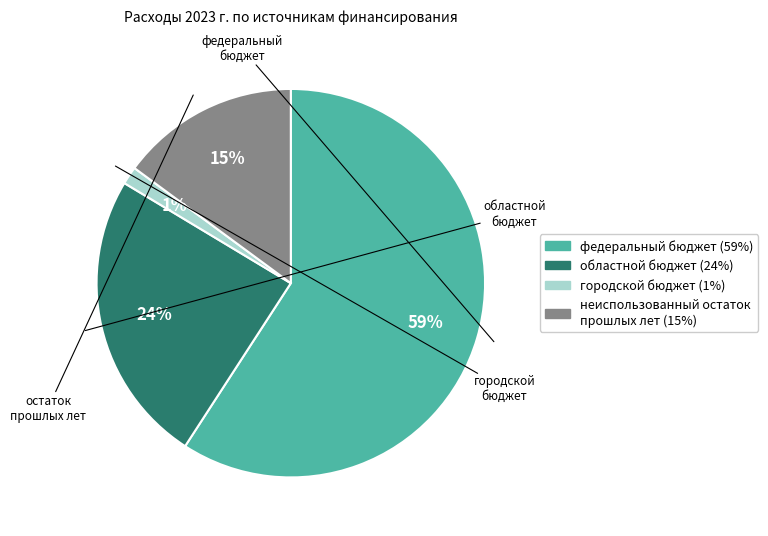

To the nearest percent, what is the average slice percentage?

25%